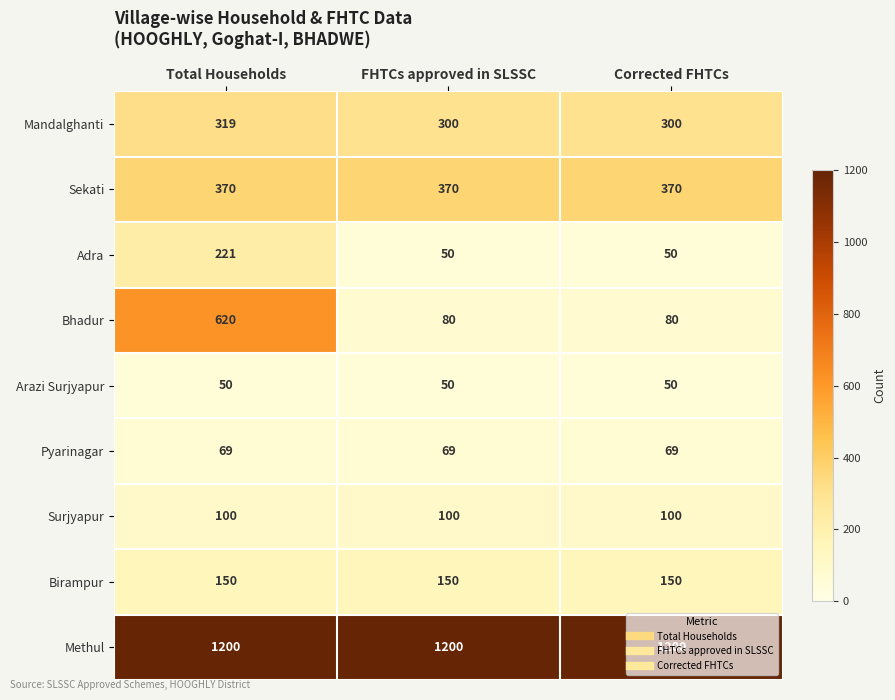

What is the sum of all Mandalghanti values?

919